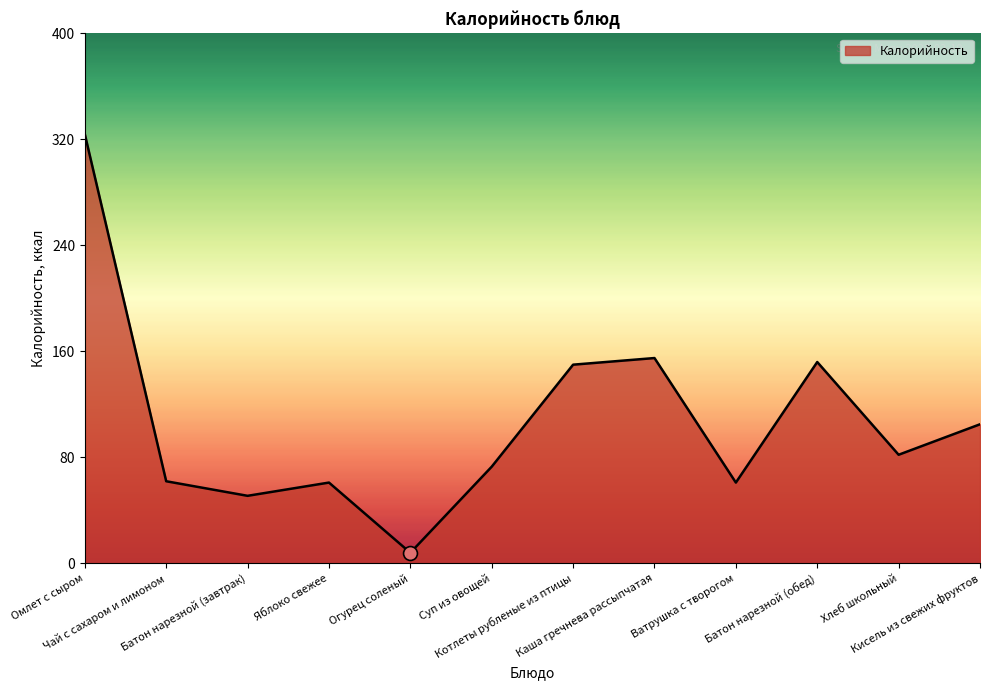

How many lines are shown in the chart?

1